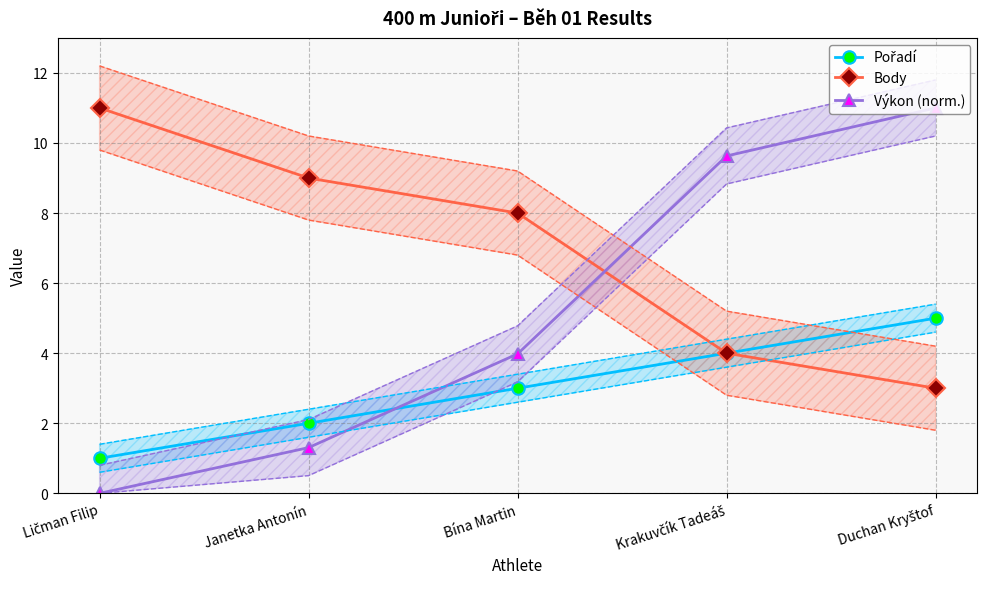

Is it true that Body equals 11.0 at Ličman Filip?

True